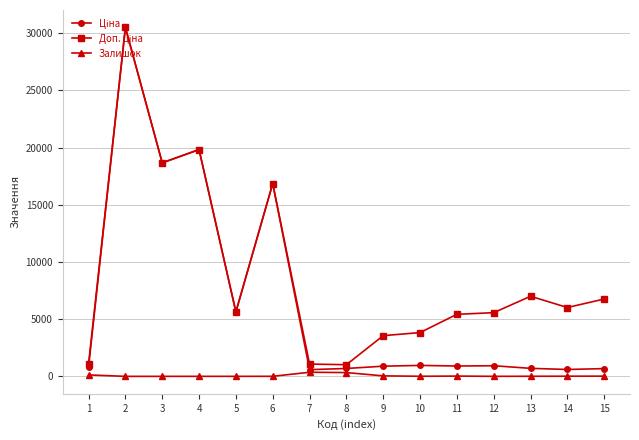

What is the maximum value for Залишок?

359.0